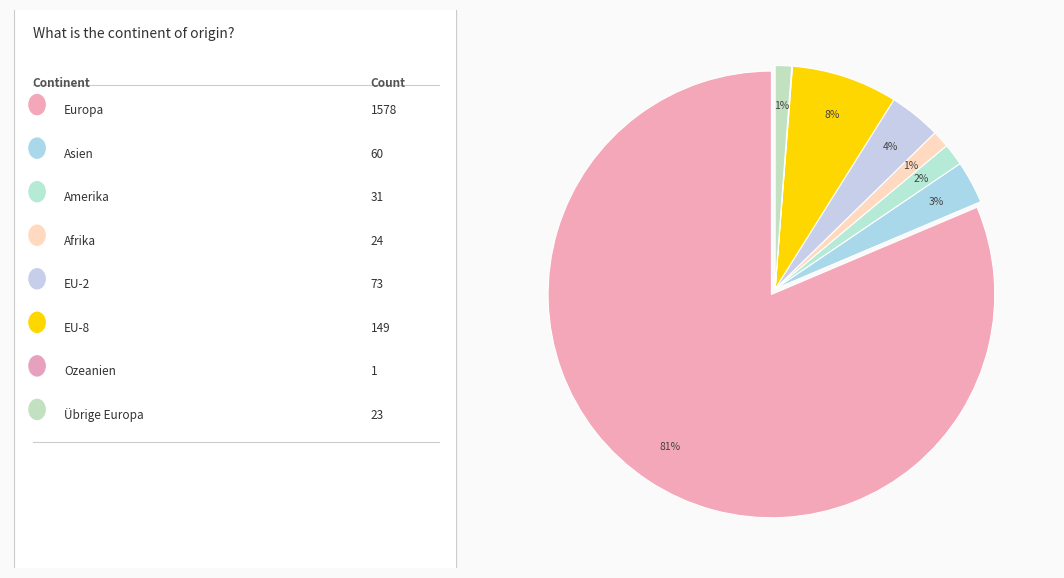

How many segments does this pie chart have?

8